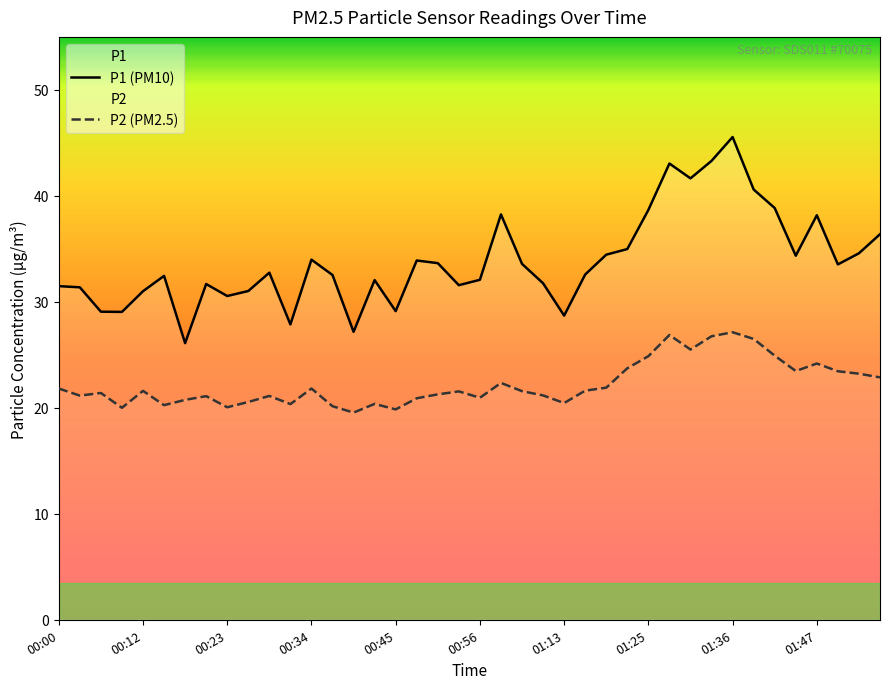

What is the total value across all series at 00:45?

49.0